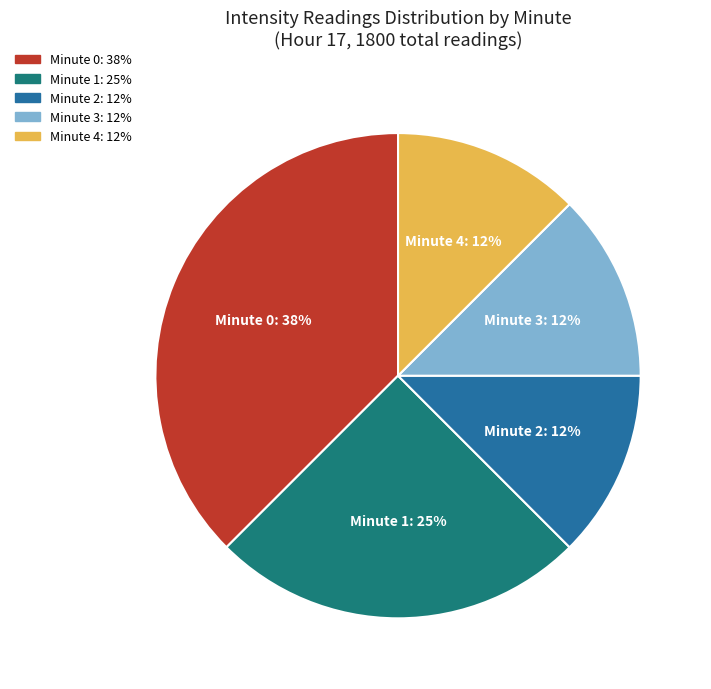

The Minute 4 slice represents 12% of the pie. True or false?

True